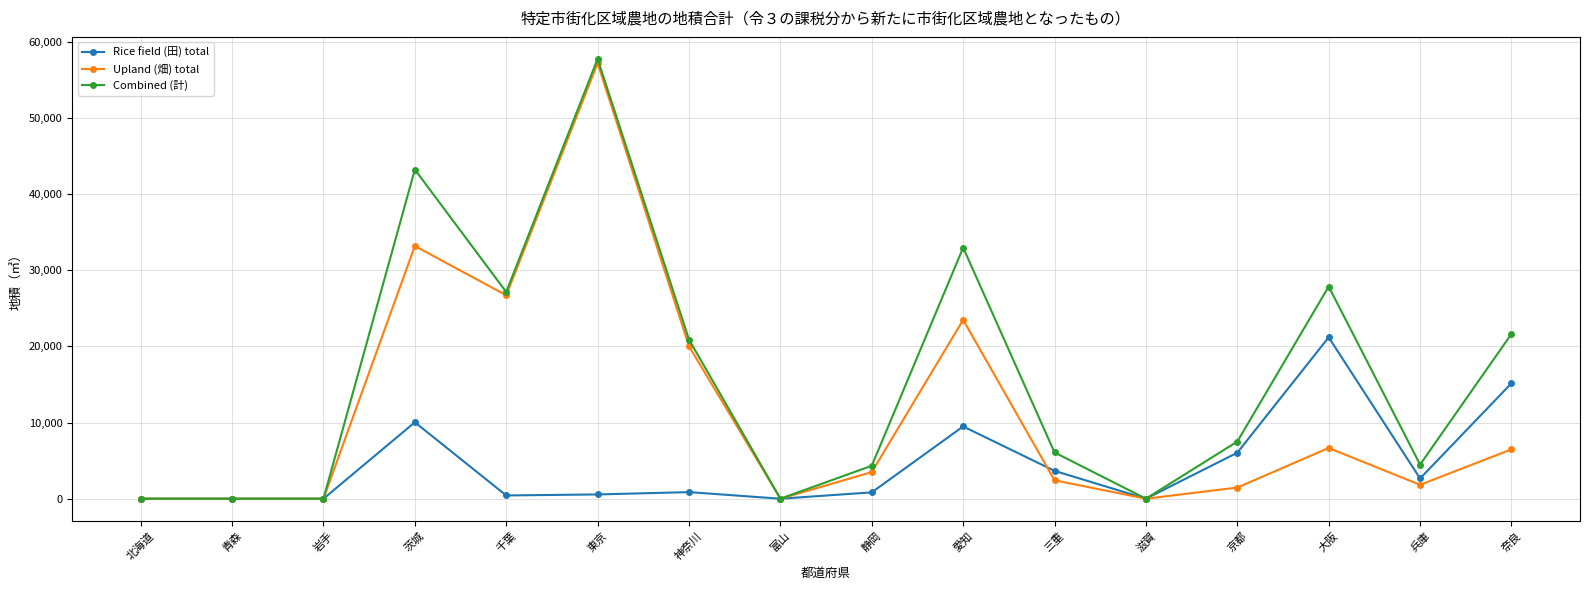

True or false: Rice field (田) total has more than 2 interior local peaks.

True